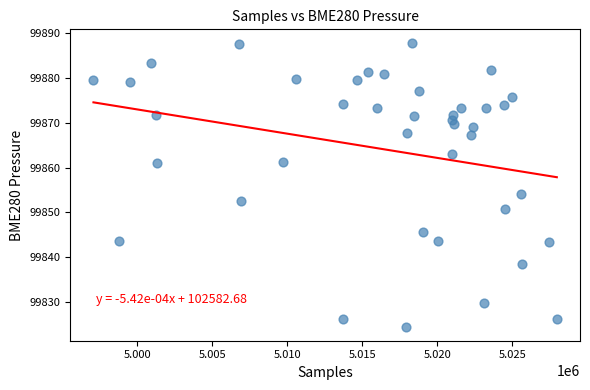

What Y value in the scatter plot is closest to 99856?

99854.2